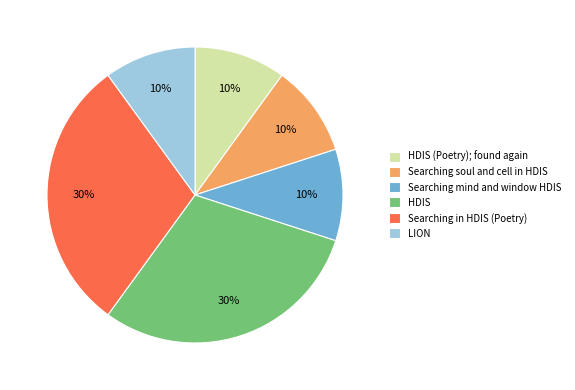

Approximately how many times larger is the value at HDIS (Poetry); found again compared to Searching mind and window HDIS?

1.0